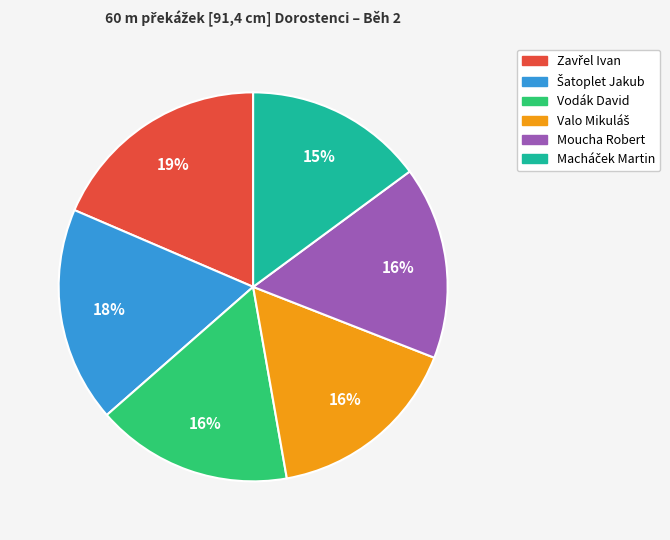

How many segments does this pie chart have?

6